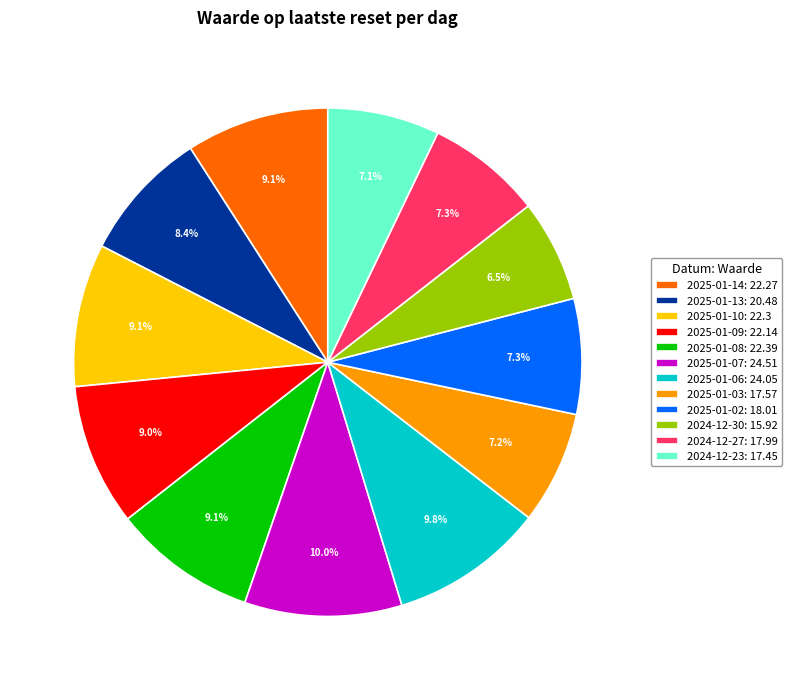

Is it true that 2025-01-03 is 7% of the pie?

True